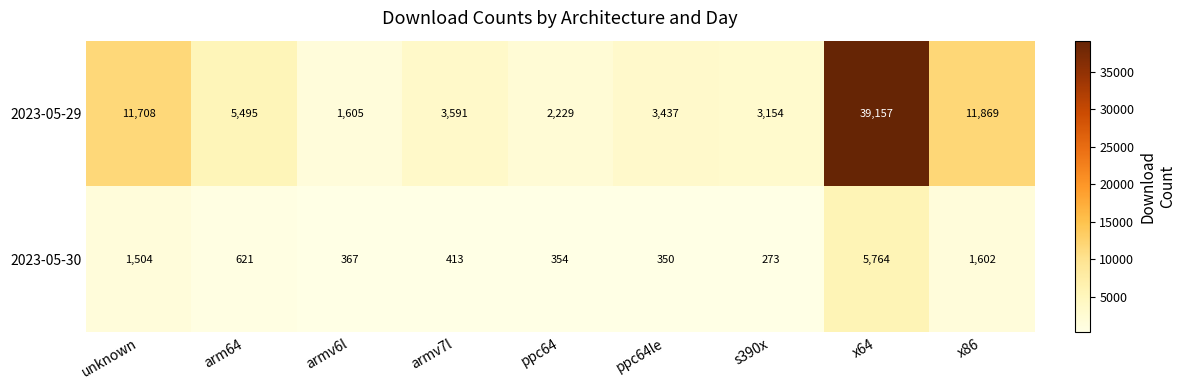

List the series in order of their peak value, lowest first.

2023-05-30, 2023-05-29